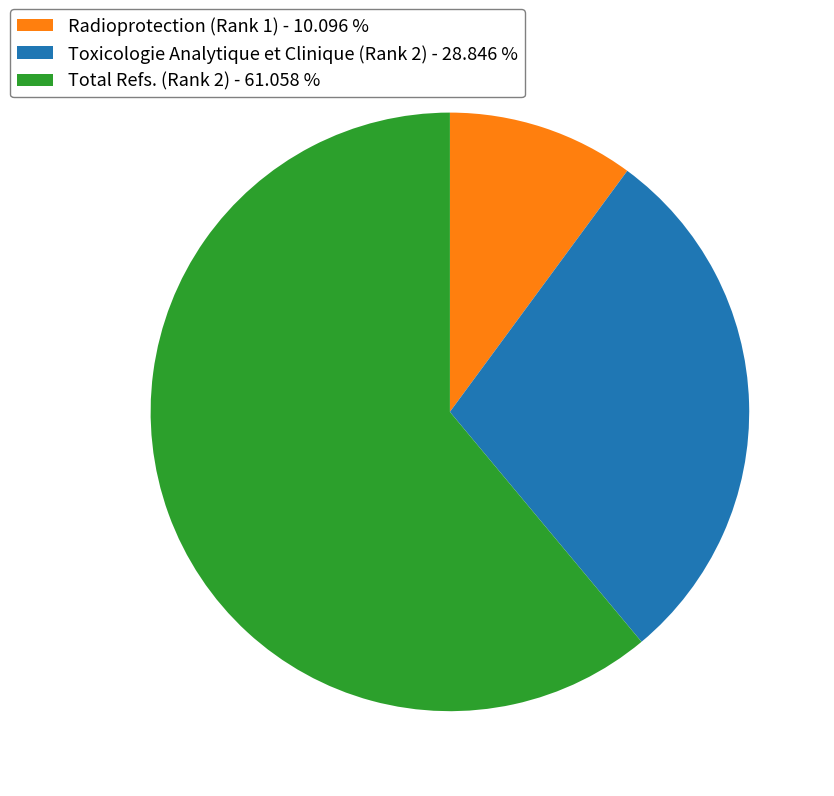

Do Toxicologie Analytique et Clinique (Rank 2) - 28.846 % and Total Refs. (Rank 2) - 61.058 % together represent more than half of the pie?

Yes